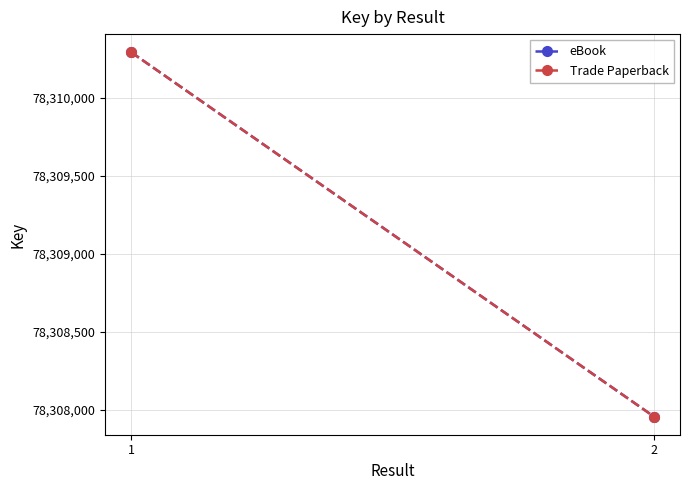

What is the highest value of the Trade Paperback series?

78310293